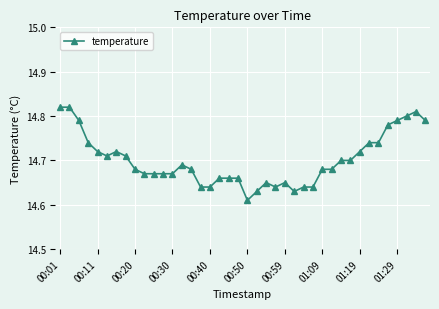

True or false: there are more than 2 points higher than both neighbors.

True